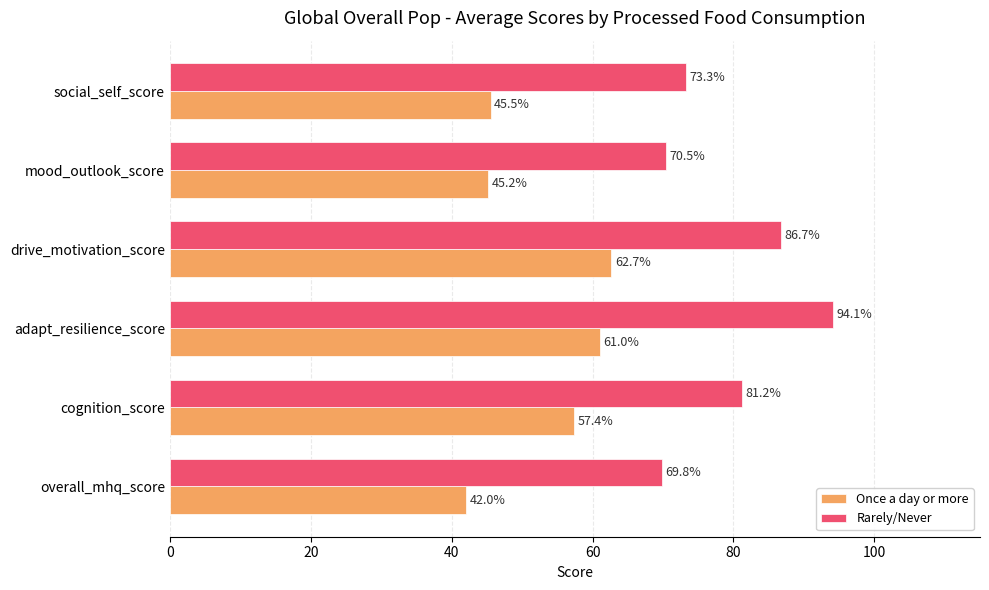

What is the approximate value of Once a day or more at overall_mhq_score?

42.0